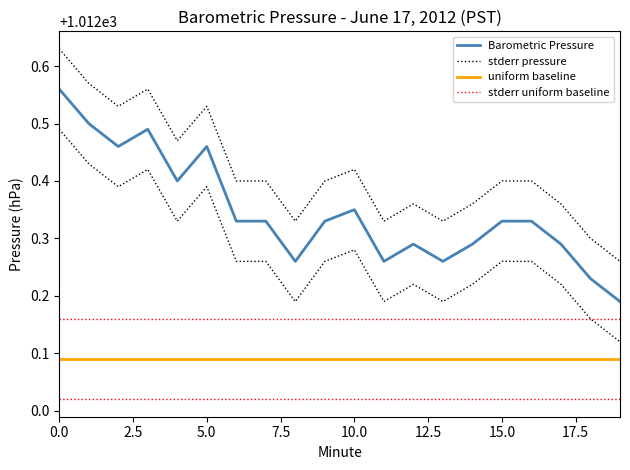

What is the total value across all series at 5.0?

4049.2